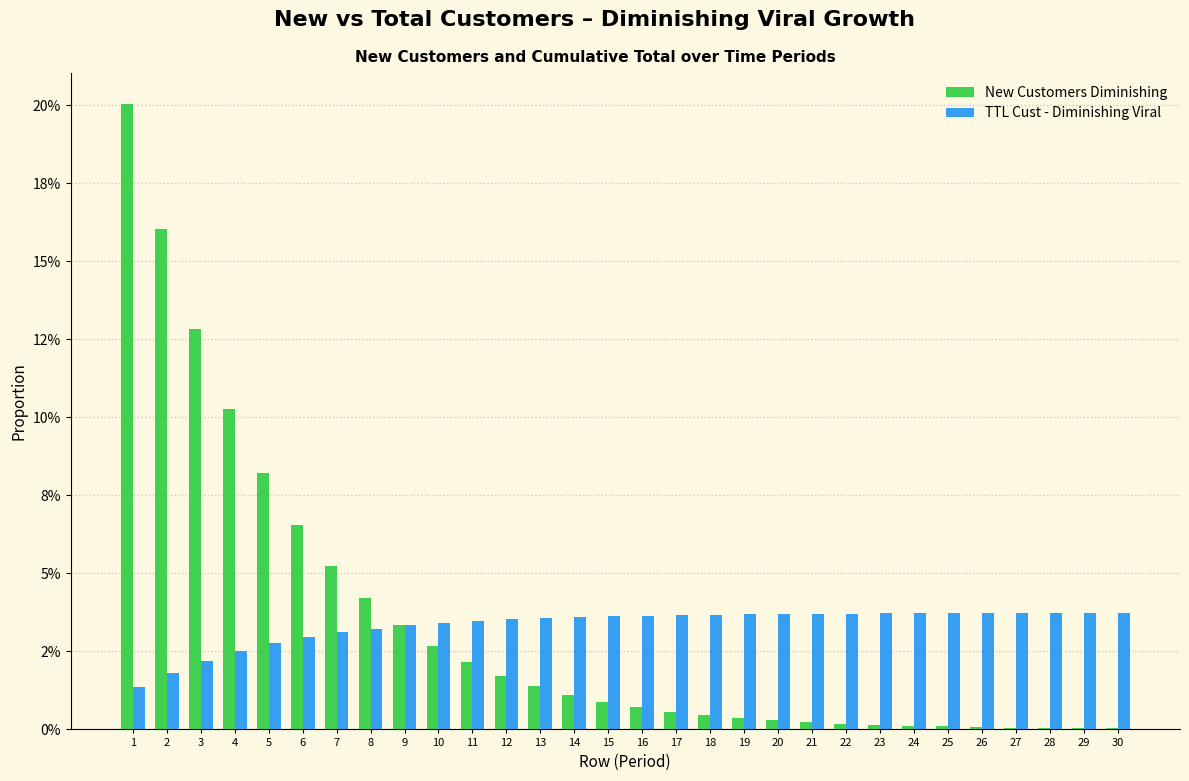

What are all the series names shown in the legend?

New Customers Diminishing, TTL Cust - Diminishing Viral